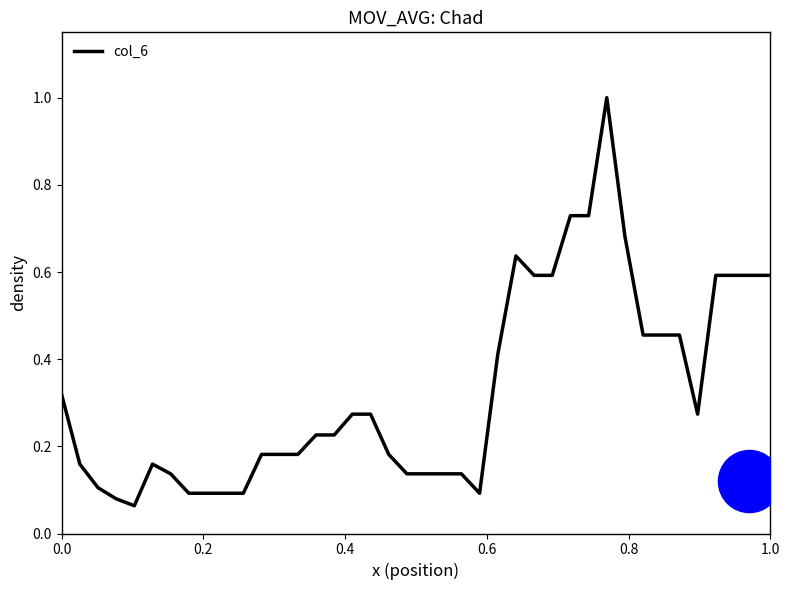

What is the maximum value for col_6?

1.0